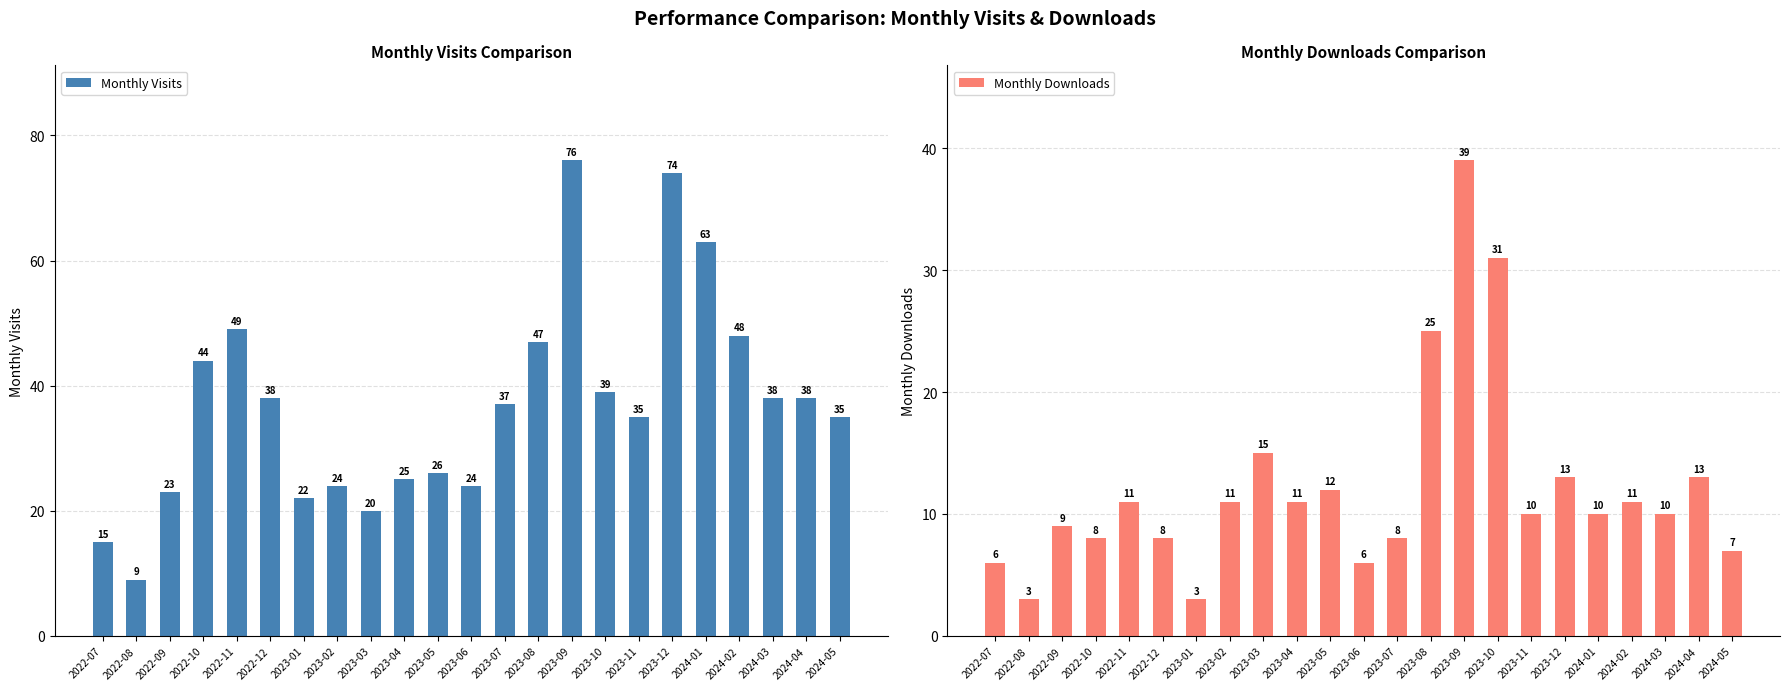

Where is Monthly Visits nearest to the value 42?

2022-10